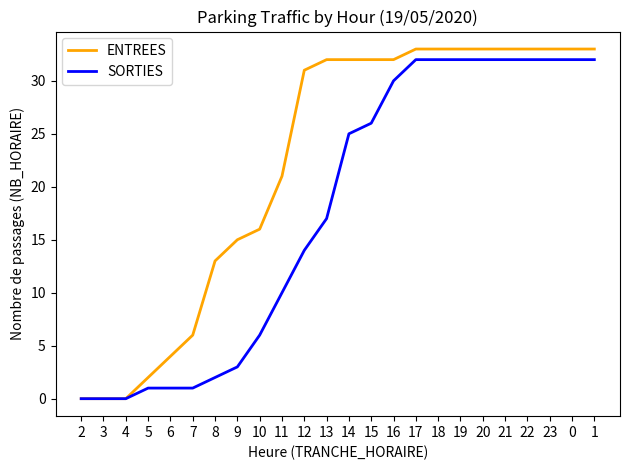

True or false: ENTREES has a value of 31 at 12.

True